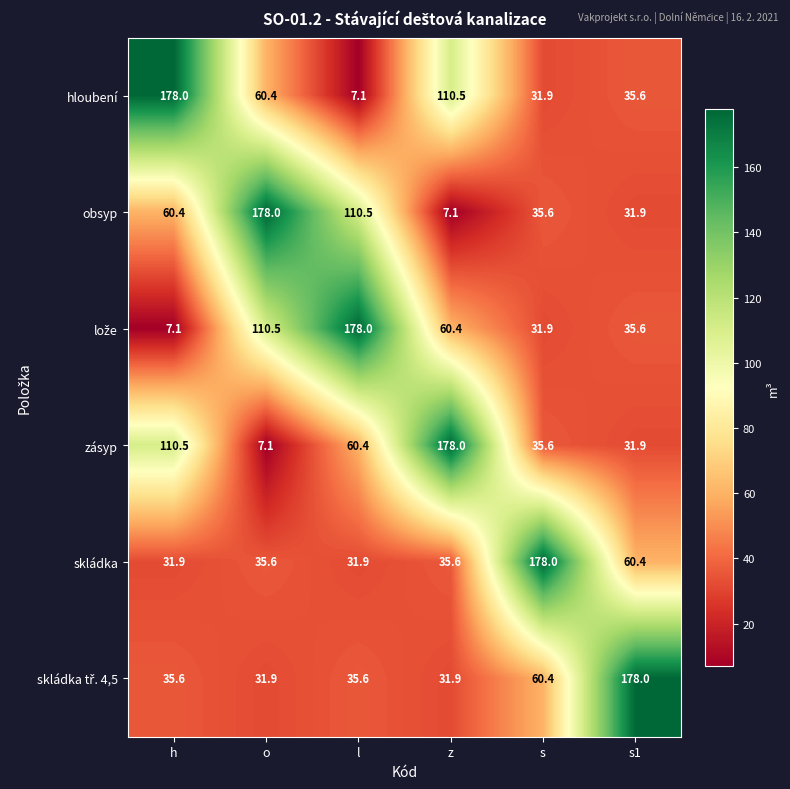

What is the spread (max minus min) of values at l?

170.9